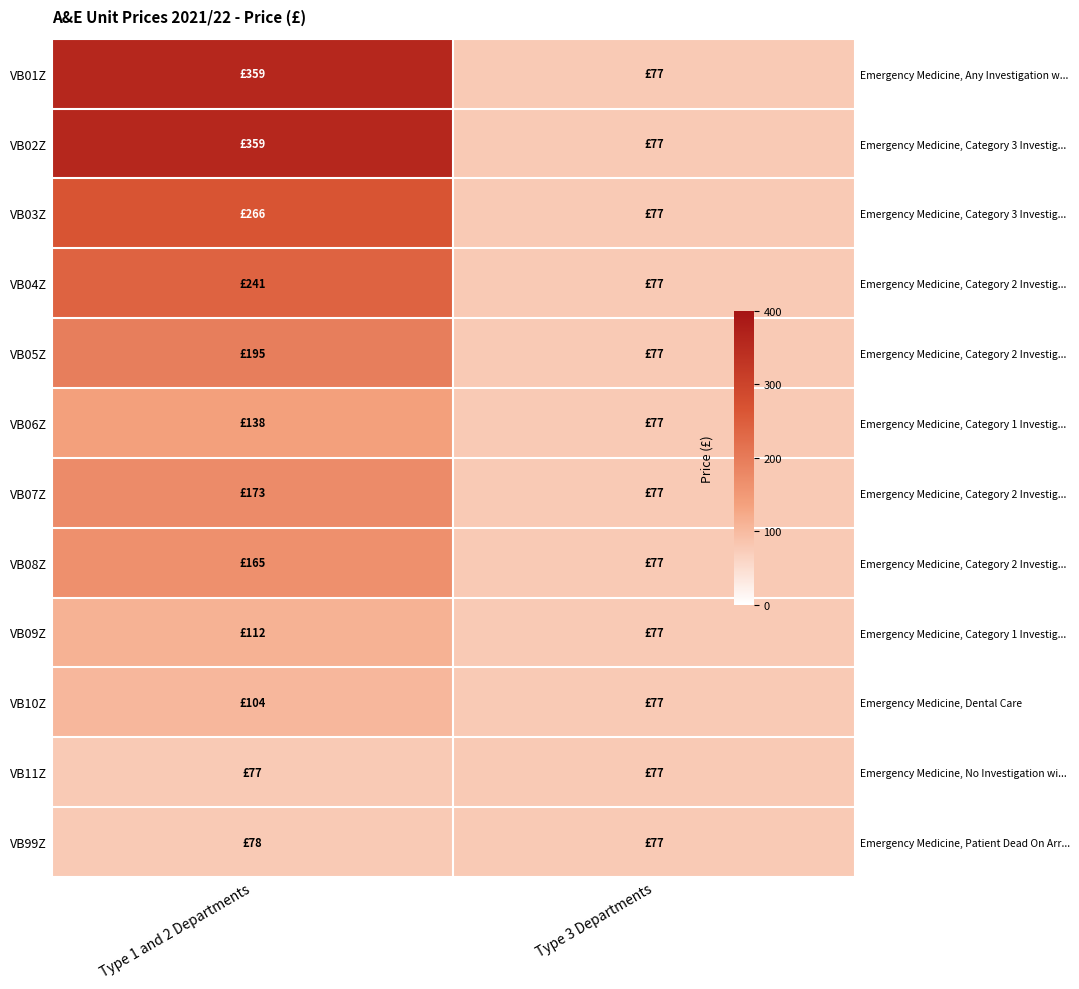

True or false: VB02Z has a value of 359 at Type 1 and 2 Departments.

True